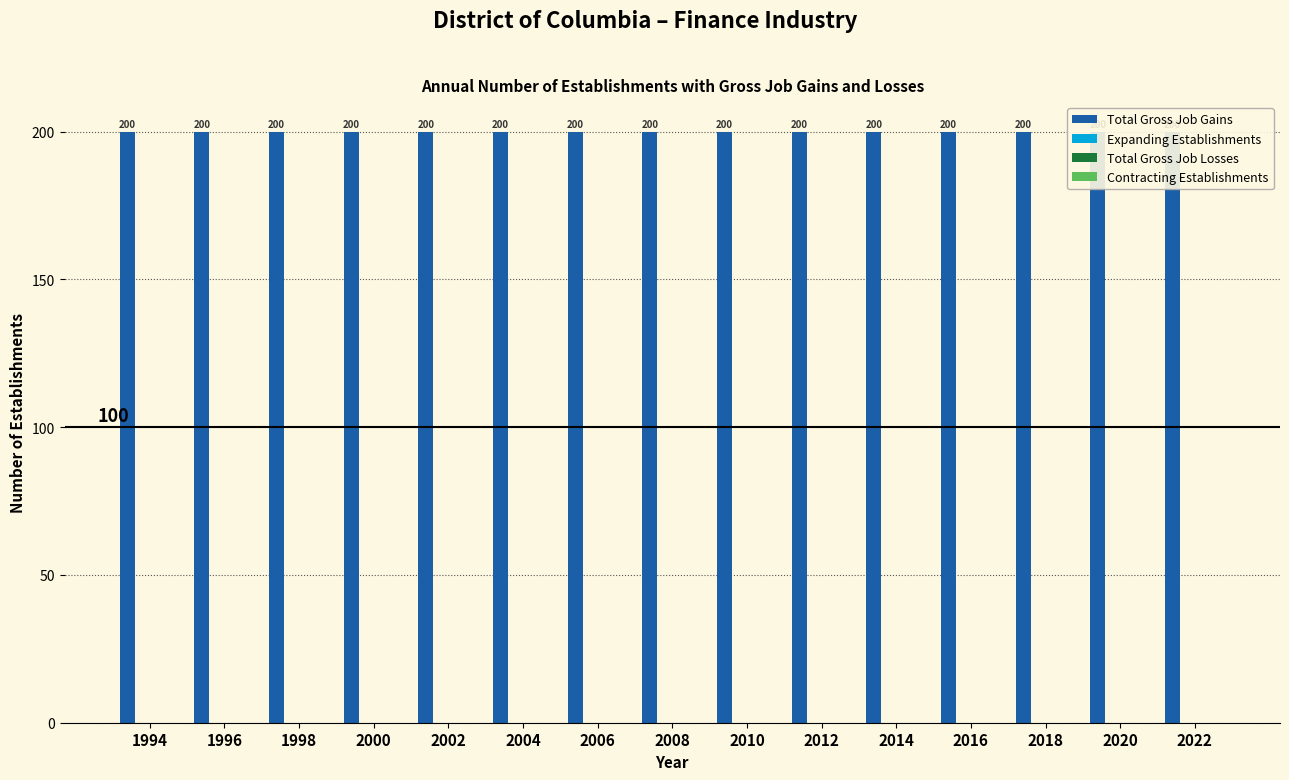

Reading right to left, extract all data points from this chart.

Total Gross Job Gains: 200	200	200	200	200	200	200	200	200	200	200	200	200	200	200
Expanding Establishments: 0	0	0	0	0	0	0	0	0	0	0	0	0	0	0
Total Gross Job Losses: 0	0	0	0	0	0	0	0	0	0	0	0	0	0	0
Contracting Establishments: 0	0	0	0	0	0	0	0	0	0	0	0	0	0	0